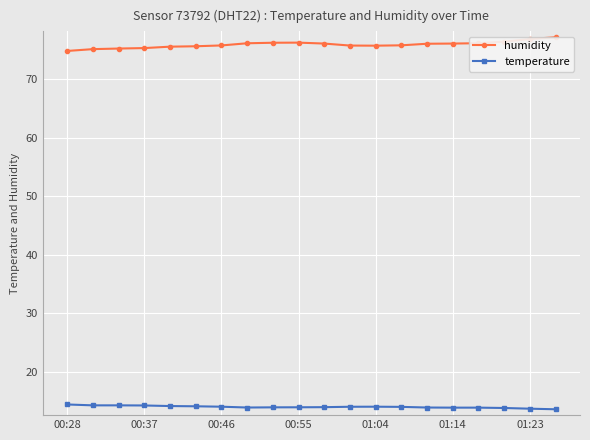

What is the lowest value of the temperature series?

13.7